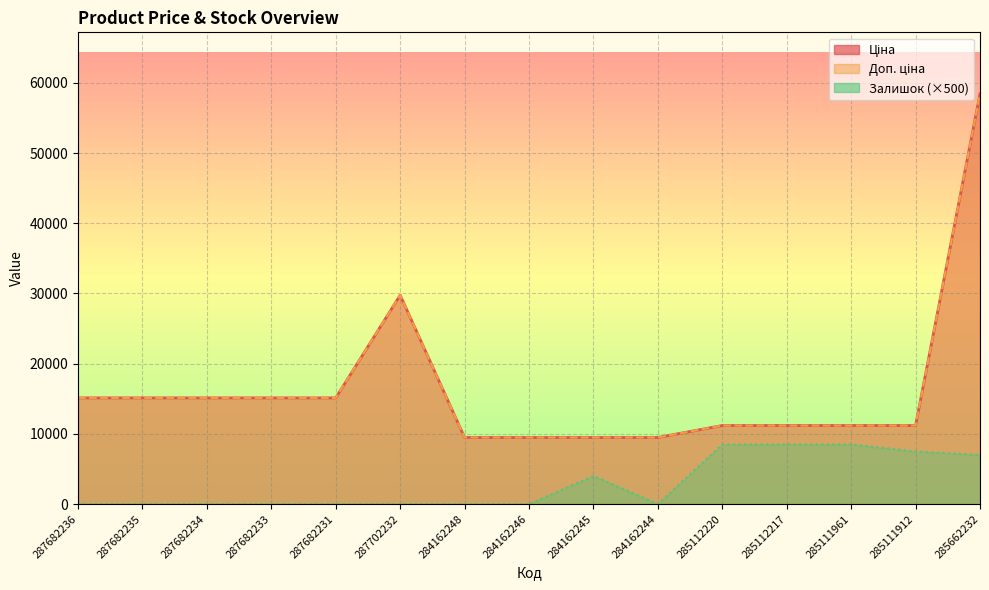

List the series in order of their peak value, lowest first.

Залишок, Ціна, Доп. ціна